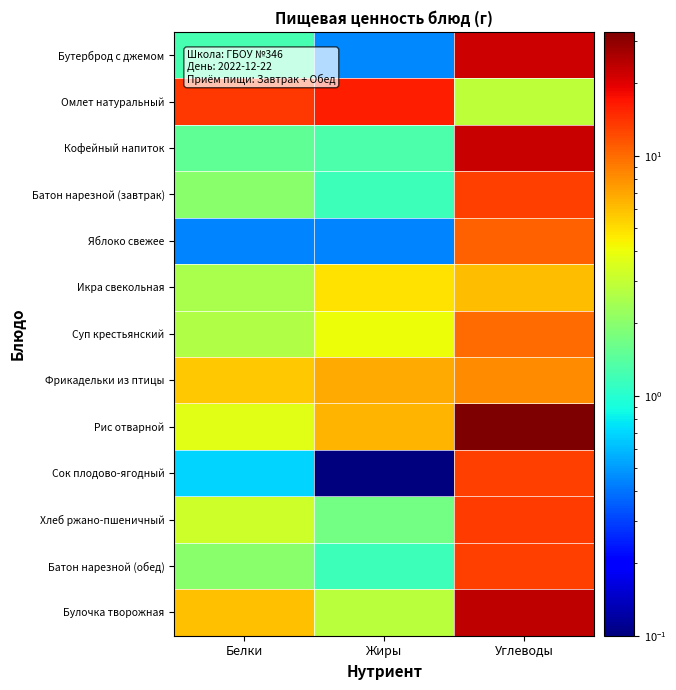

Reading right to left, list all the values displayed in this chart.

Бутерброд с джемом: Углеводы=21.8	Жиры=0.5	Белки=1.2
Омлет натуральный: Углеводы=2.9	Жиры=16.2	Белки=13.7
Кофейный напиток: Углеводы=22.4	Жиры=1.3	Белки=1.5
Батон нарезной (завтрак): Углеводы=13.0	Жиры=1.2	Белки=2.0
Яблоко свежее: Углеводы=10.8	Жиры=0.4	Белки=0.4
Икра свекольная: Углеводы=6.1	Жиры=4.9	Белки=2.5
Суп крестьянский: Углеводы=9.9	Жиры=4.0	Белки=2.6
Фрикадельки из птицы: Углеводы=8.1	Жиры=6.9	Белки=5.7
Рис отварной: Углеводы=32.8	Жиры=6.3	Белки=3.7
Сок плодово-ягодный: Углеводы=13.2	Жиры=0.1	Белки=0.7
Хлеб ржано-пшеничный: Углеводы=13.4	Жиры=1.7	Белки=3.2
Батон нарезной (обед): Углеводы=13.0	Жиры=1.2	Белки=2.0
Булочка творожная: Углеводы=23.4	Жиры=2.8	Белки=5.9